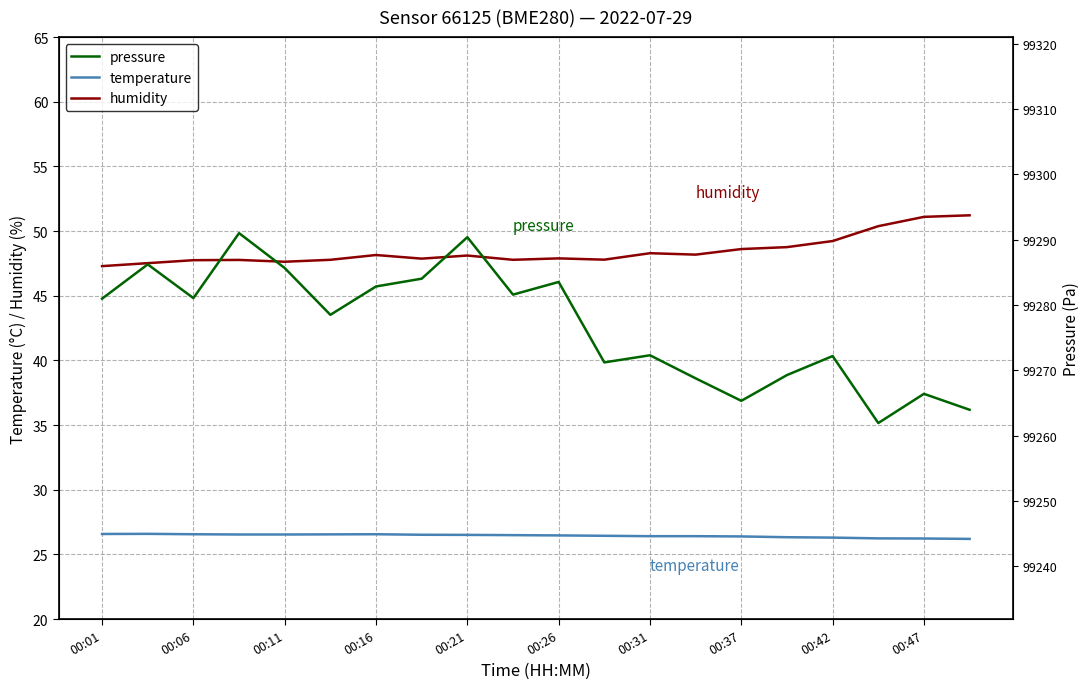

Is it true that humidity equals 47.6 at 00:11?

True